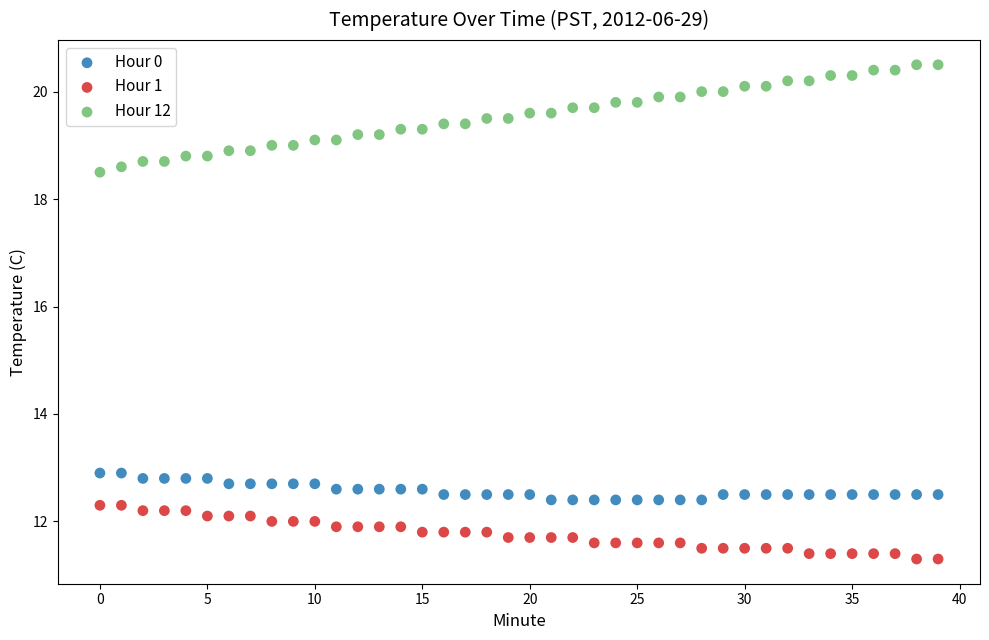

Across all data points, what is the range of Y values (max minus min)?

9.2